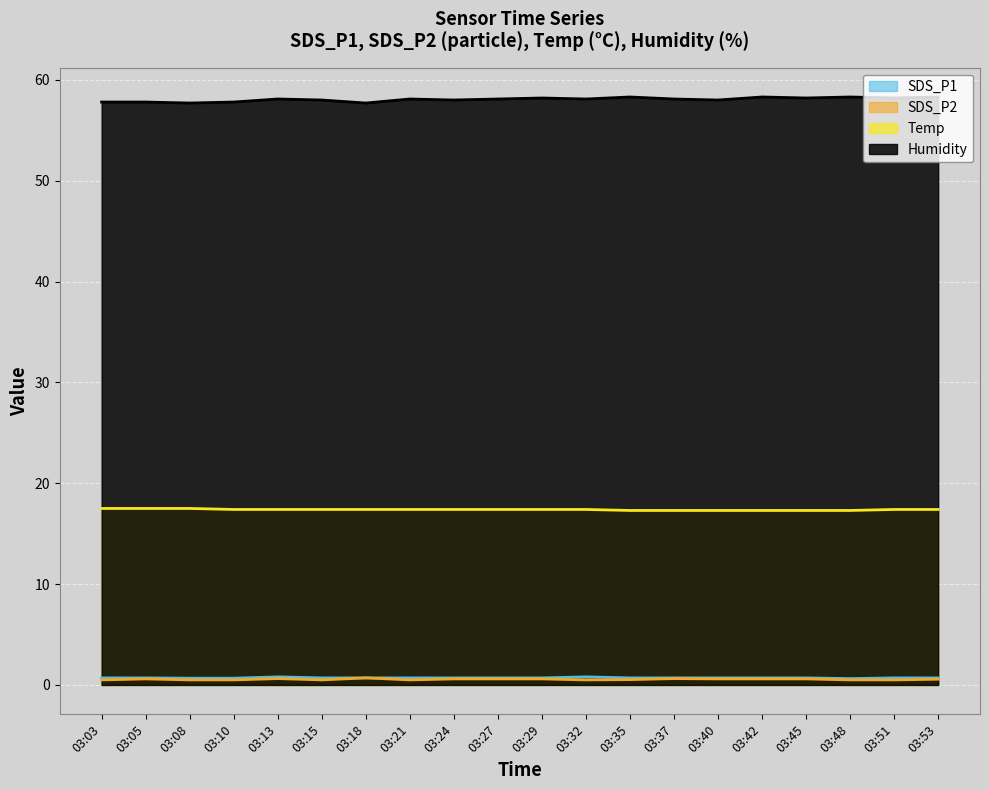

The SDS_P2 series shows 0.2 at 03:37. True or false?

False